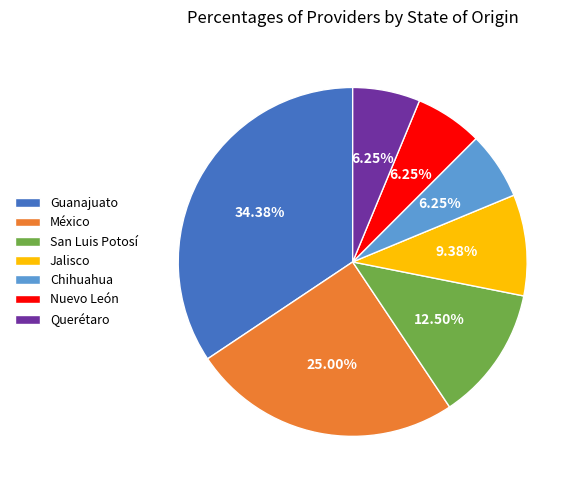

How many slices are in this pie chart?

7